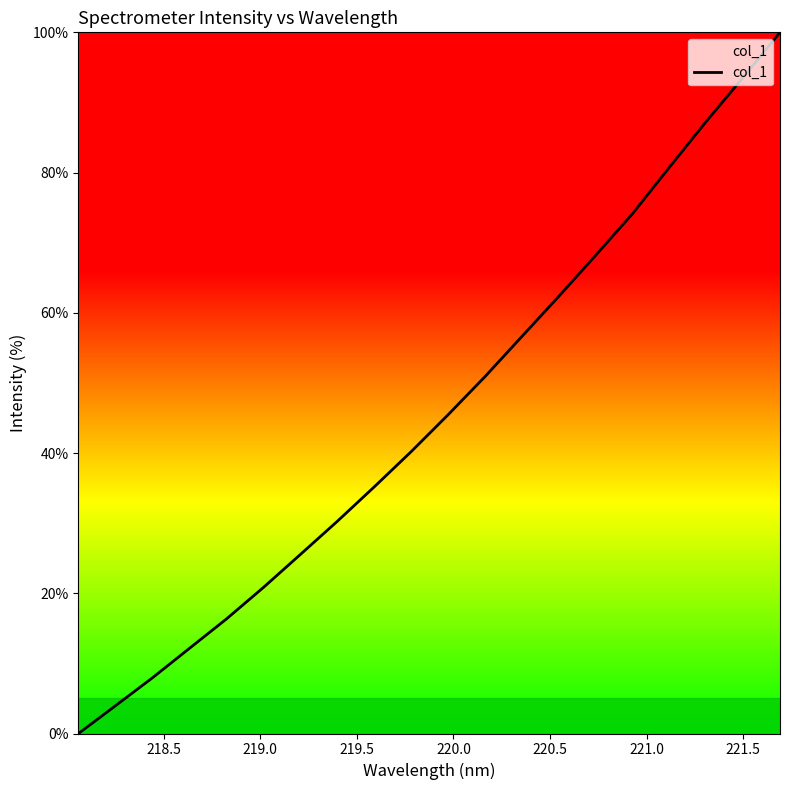

Reading right to left, what are all the values shown in this chart?

100.0	93.6	87.3	80.7	74.1	68.2	62.3	56.6	50.9	45.4	40.2	35.1	30.2	25.5	20.8	16.3	12.1	7.9	4.0	0.0